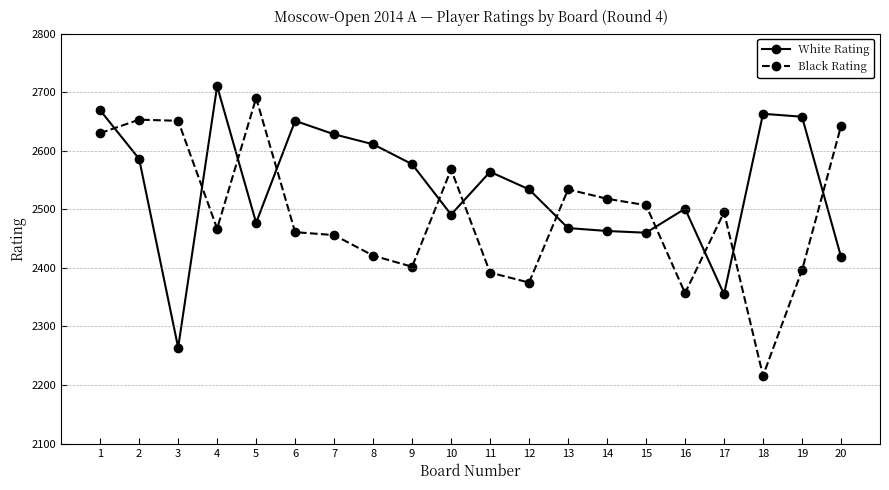

What is the minimum value for White Rating?

2264